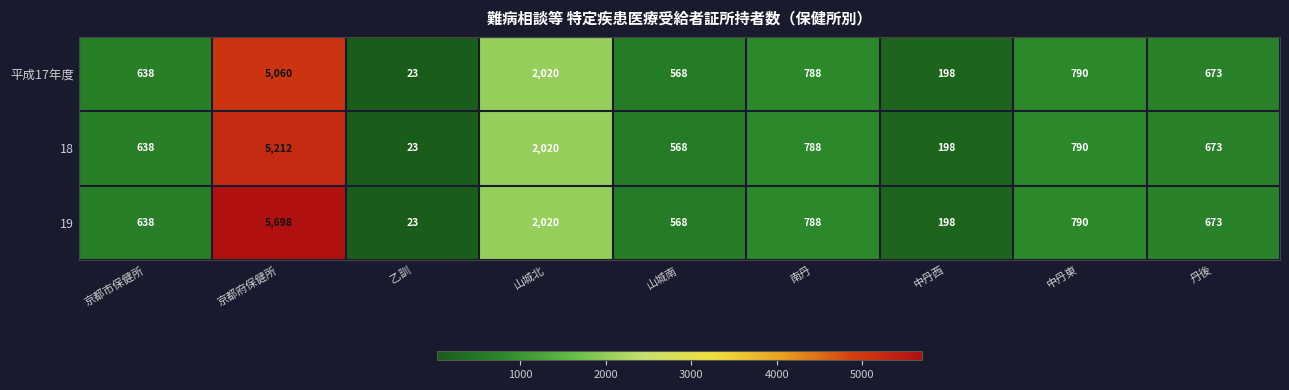

Where is 平成17年度 nearest to the value 2541?

山城北